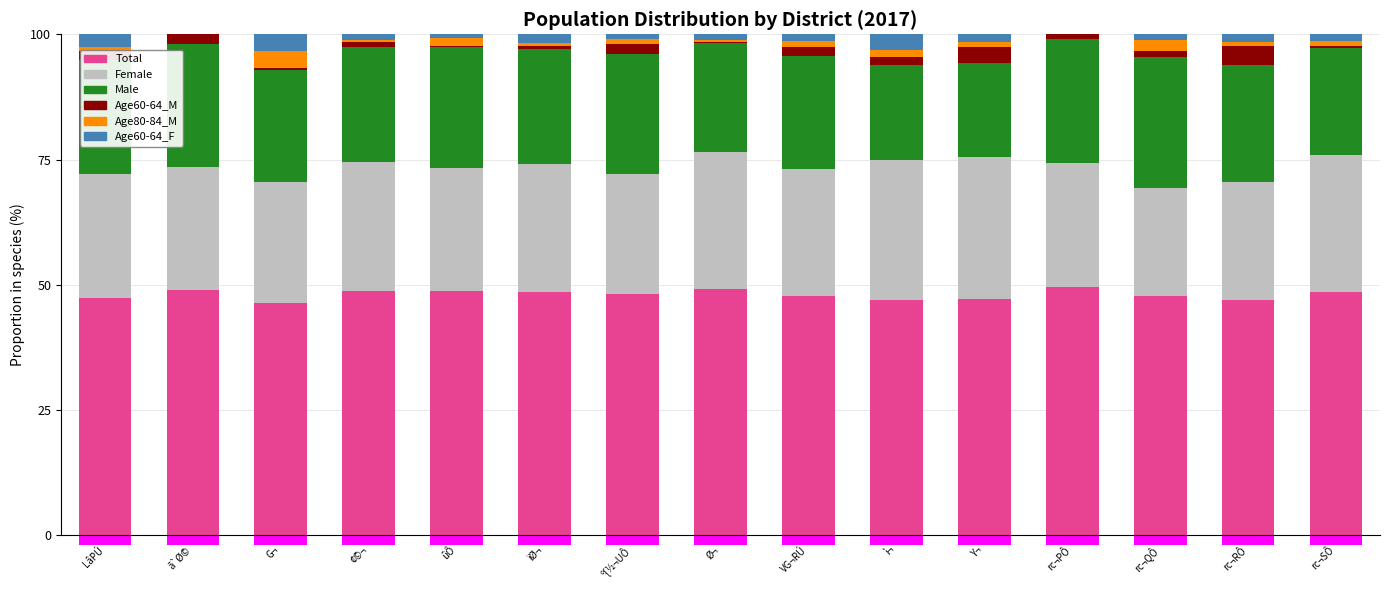

Reading left to right, list all the values displayed in this chart.

Total: 47.4	49.1	46.4	48.8	48.7	48.5	48.1	49.1	47.8	46.9	47.2	49.5	47.7	47.0	48.6
Female: 24.7	24.5	24.1	25.7	24.7	25.6	24.0	27.5	25.3	28.1	28.5	24.8	21.6	23.5	27.4
Male: 22.7	24.5	22.4	23.0	24.0	23.0	24.0	21.6	22.5	18.8	18.7	24.8	26.1	23.5	21.2
Age60-64_M: 1.9	1.9	0.4	0.8	0.4	0.6	1.9	0.4	1.8	1.5	3.3	1.0	1.1	3.8	0.5
Age80-84_M: 0.6	0.0	3.4	0.5	1.5	0.6	1.0	0.4	1.1	1.5	0.8	0.0	2.3	0.8	0.9
Age60-64_F: 2.6	0.0	3.4	1.1	0.7	1.7	1.0	1.1	1.4	3.1	1.6	0.0	1.1	1.5	1.4